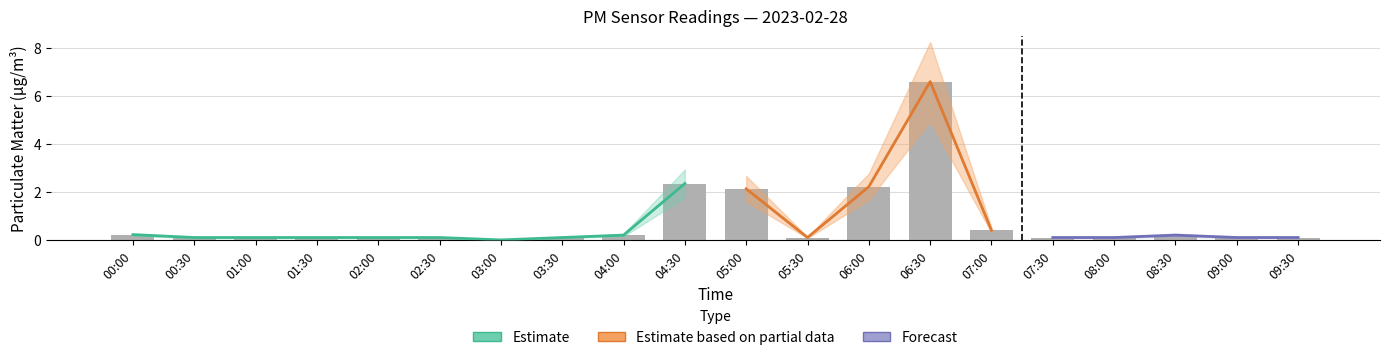

How many categories are shown in the chart?

20